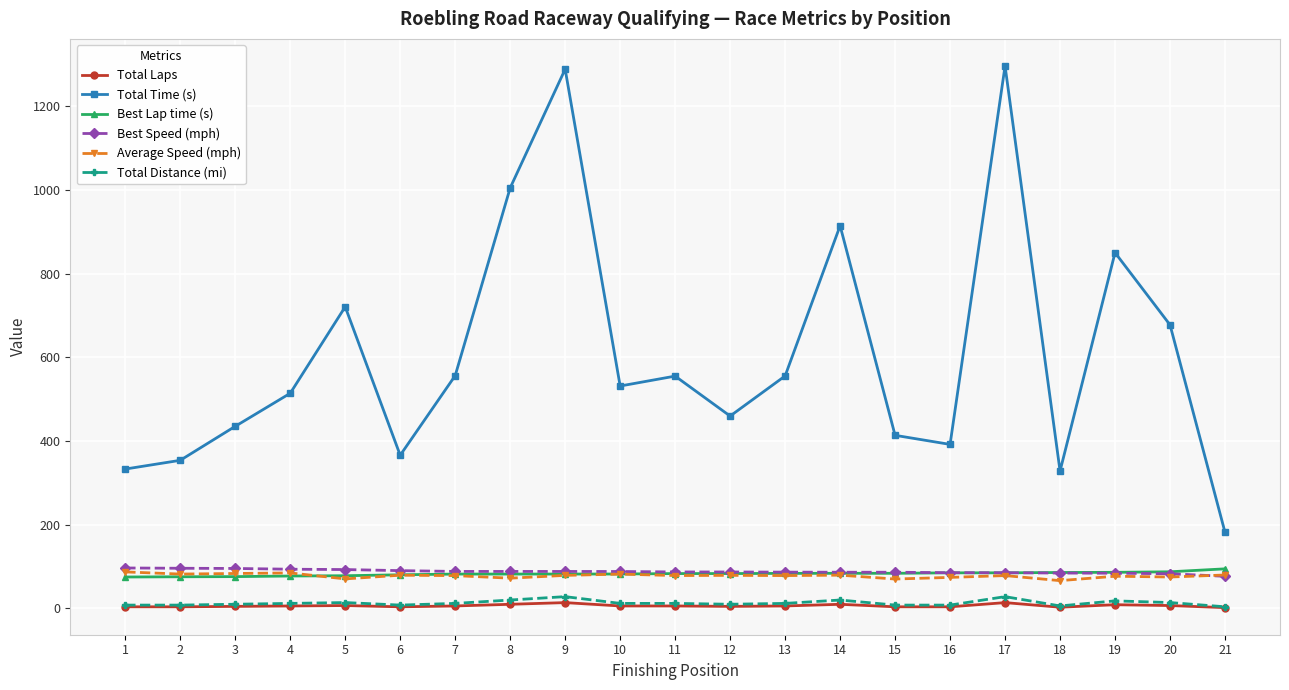

What is the sum of all Total Time (s) values?

12724.9